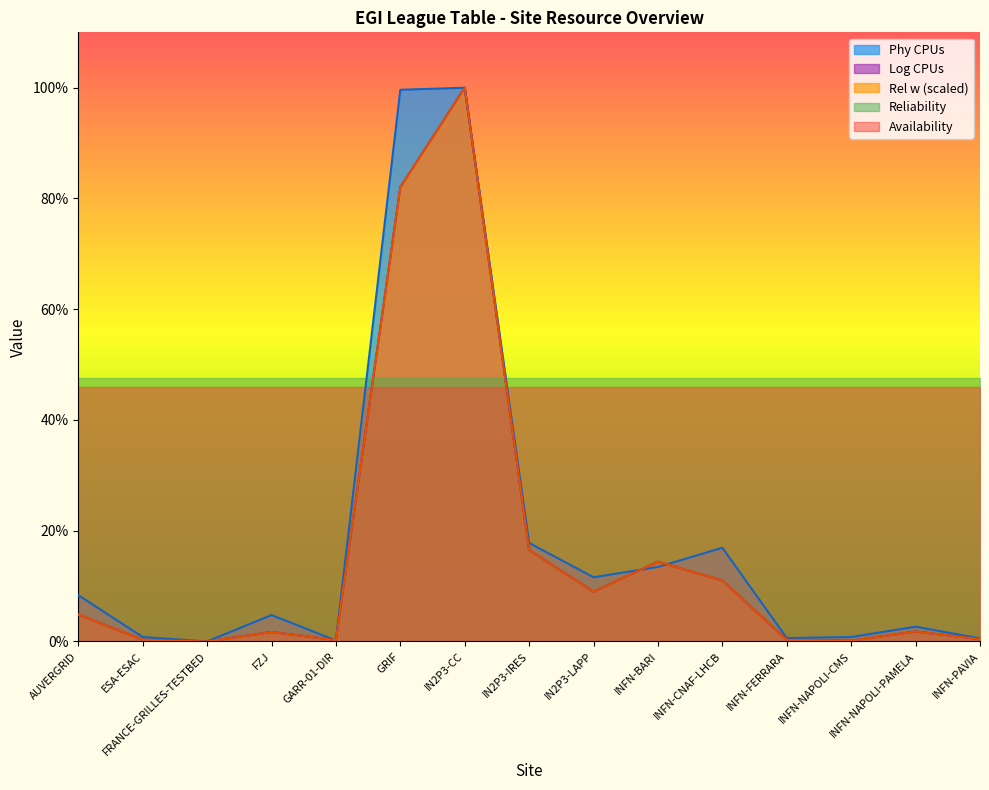

What is the label of the 10th point from the left?

INFN-BARI